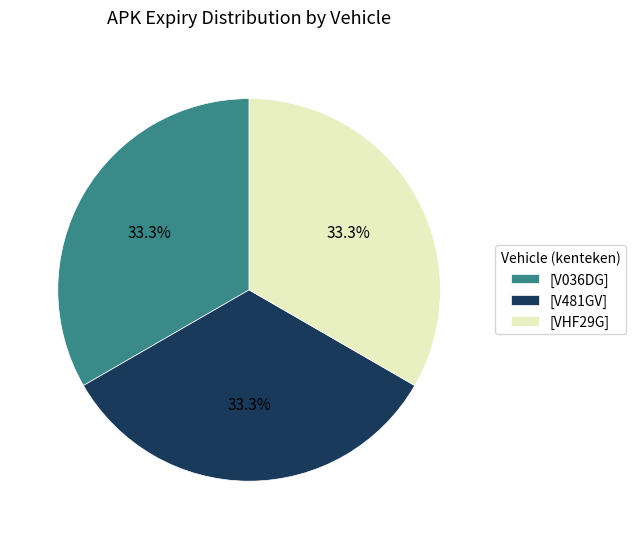

What is the total percentage of [VHF29G] and [V481GV]?

66.7%